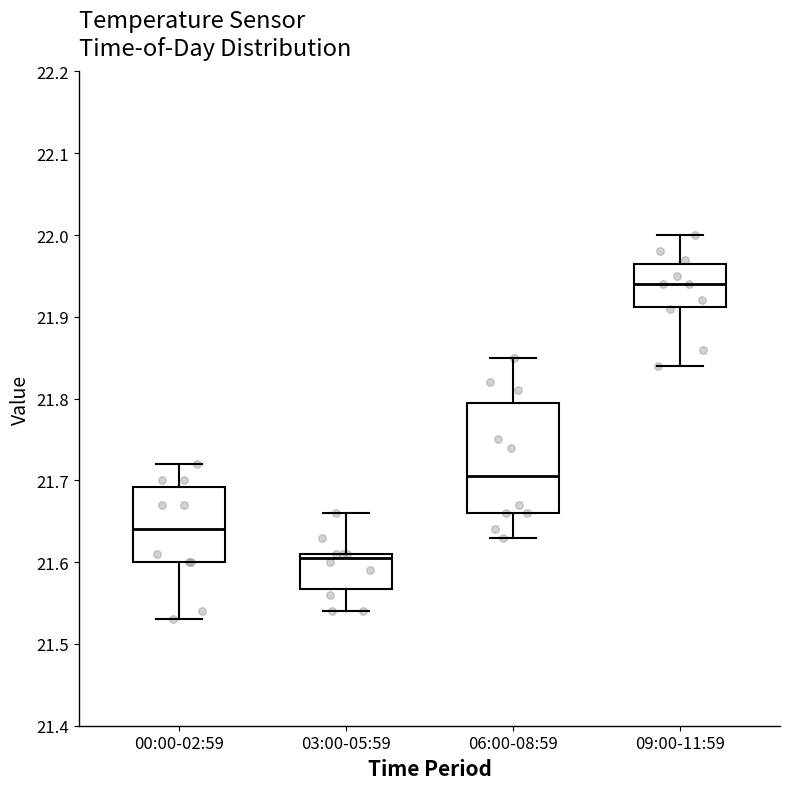

Reading left to right, read every box against the y-axis: the position of its median line, the range the box covers, and the ends of its whiskers. The values are not printed on the chart, so give them approximately, as read against the axis.

00:00-02:59: median 21.64, box 21.60 to 21.69, whiskers 21.53 to 21.72
03:00-05:59: median 21.61 (just below the box's upper edge), box 21.57 to 21.61, whiskers 21.54 to 21.66
06:00-08:59: median 21.71, box 21.66 to 21.80, whiskers 21.63 to 21.85
09:00-11:59: median 21.94, box 21.91 to 21.97, whiskers 21.84 to 22.00